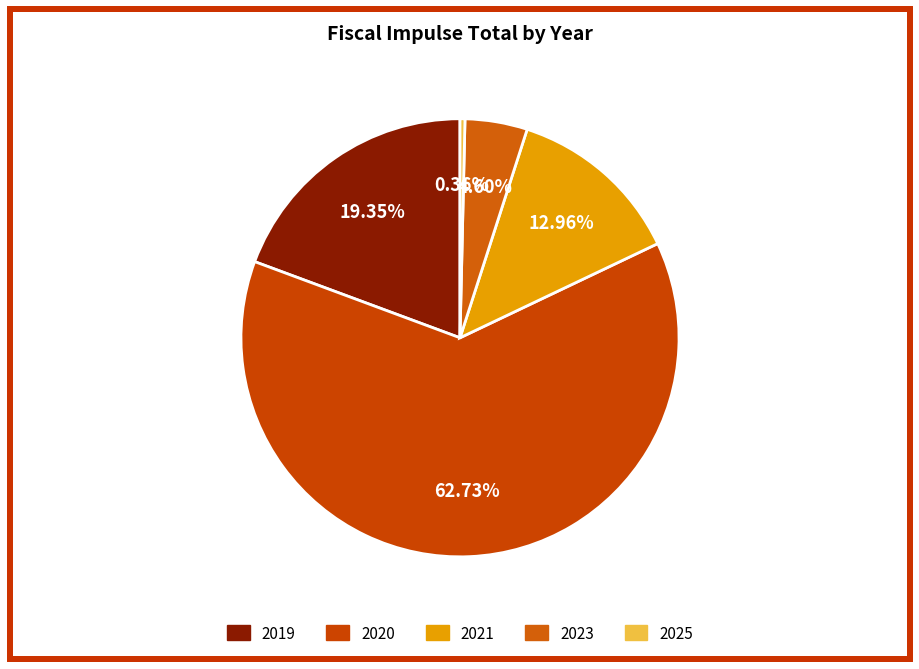

Which slice is the smallest?

2025